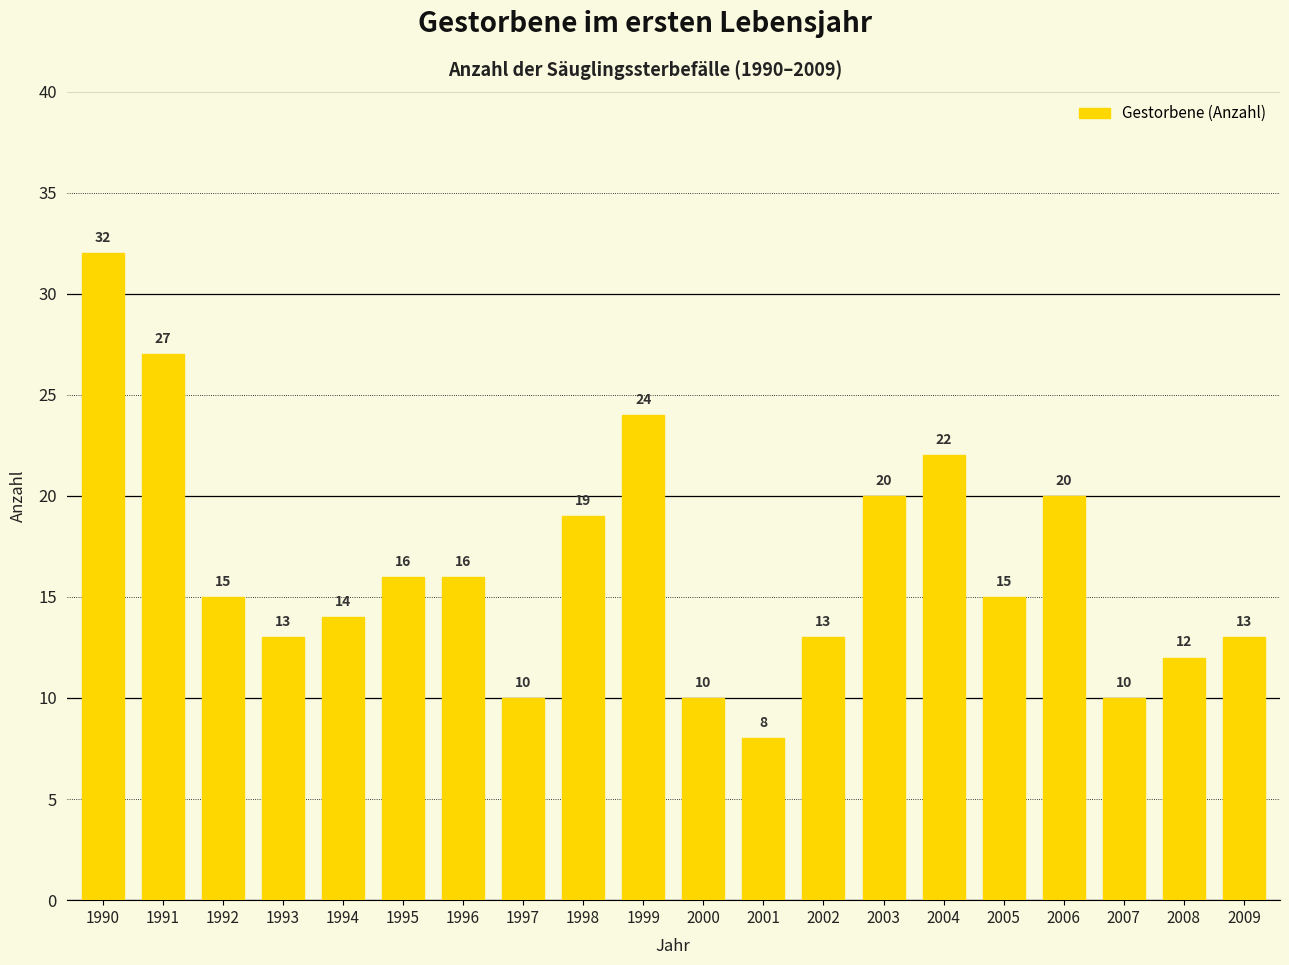

Reading right to left, transcribe all the data shown in this chart.

13	12	10	20	15	22	20	13	8	10	24	19	10	16	16	14	13	15	27	32